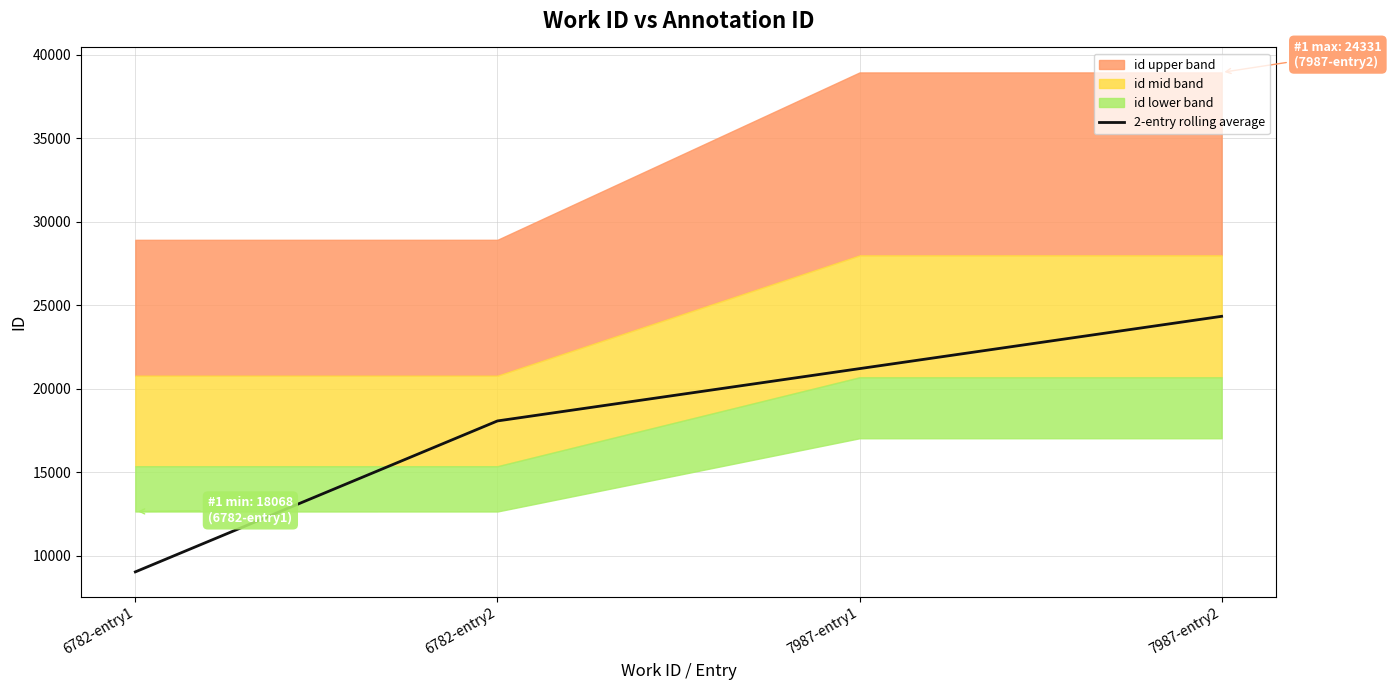

What is the label of the 2nd point from the right?

7987-entry1